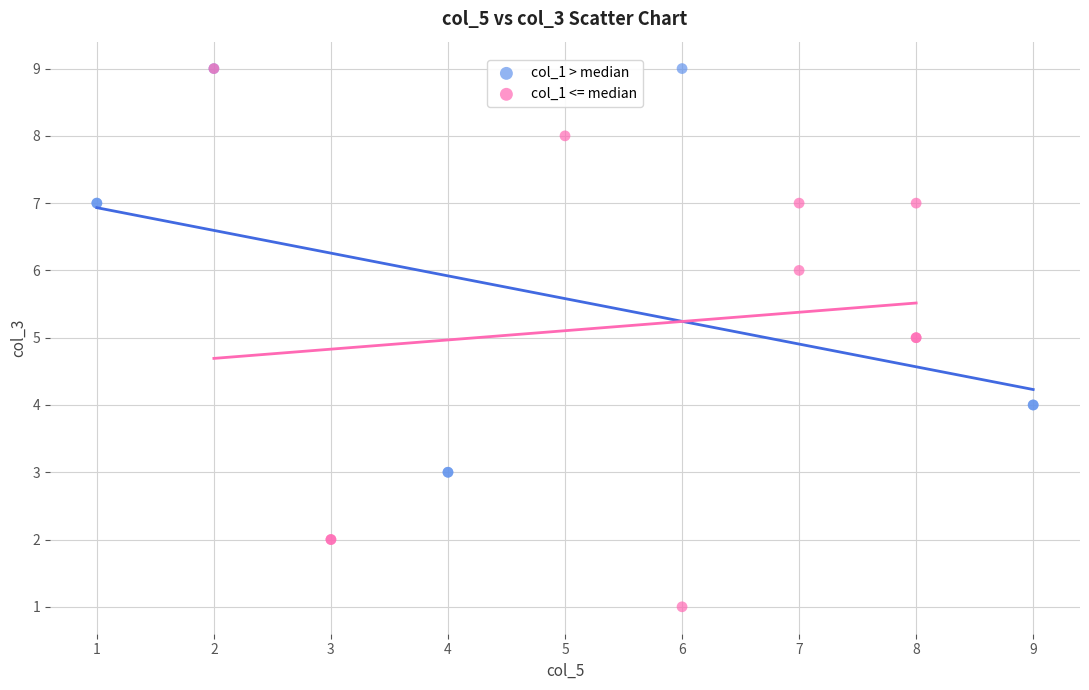

Which series has the largest Y range (max minus min)?

col_1 <= median